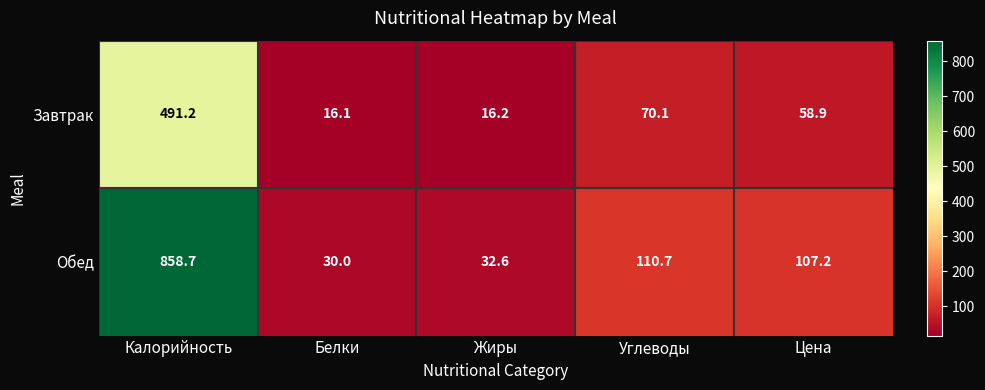

Which category has the highest value across all series?

Калорийность